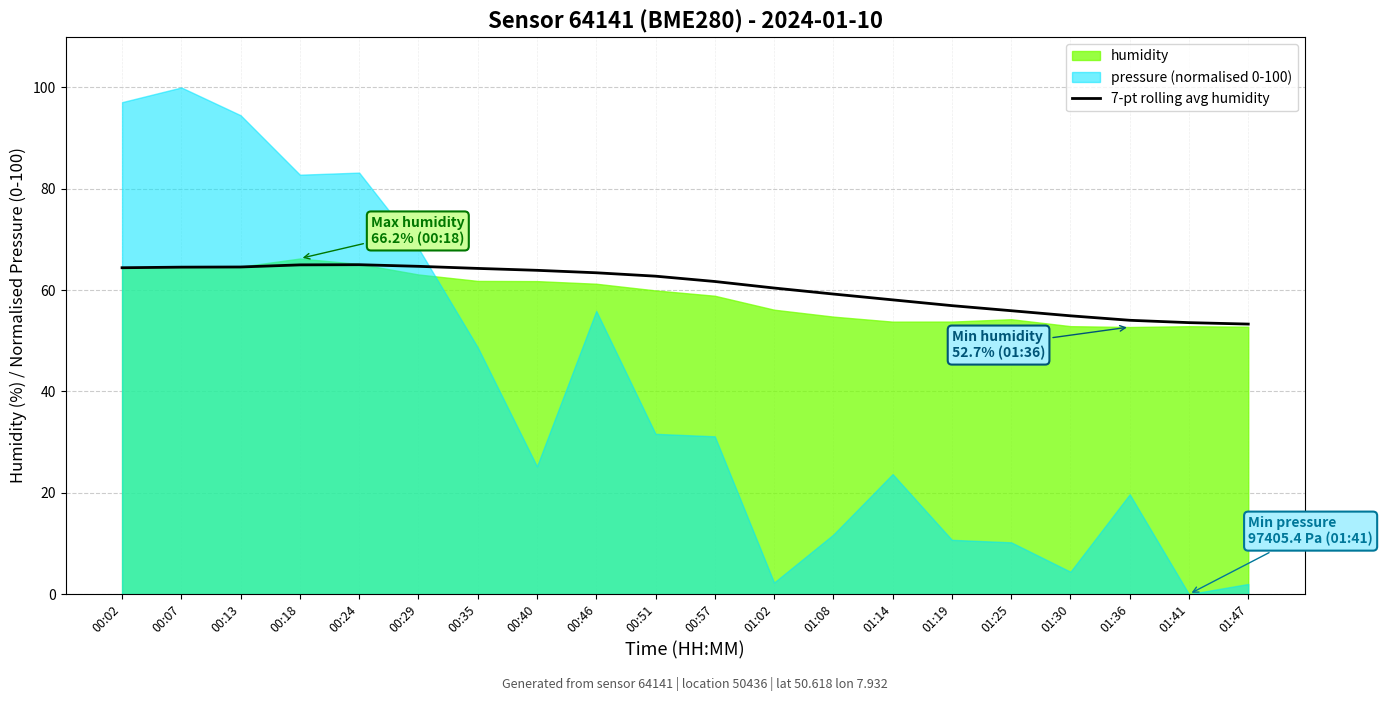

How many lines are shown in the chart?

1